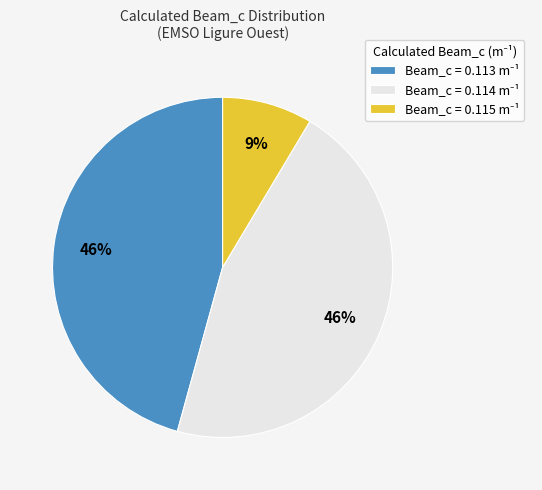

How many segments does this pie chart have?

3